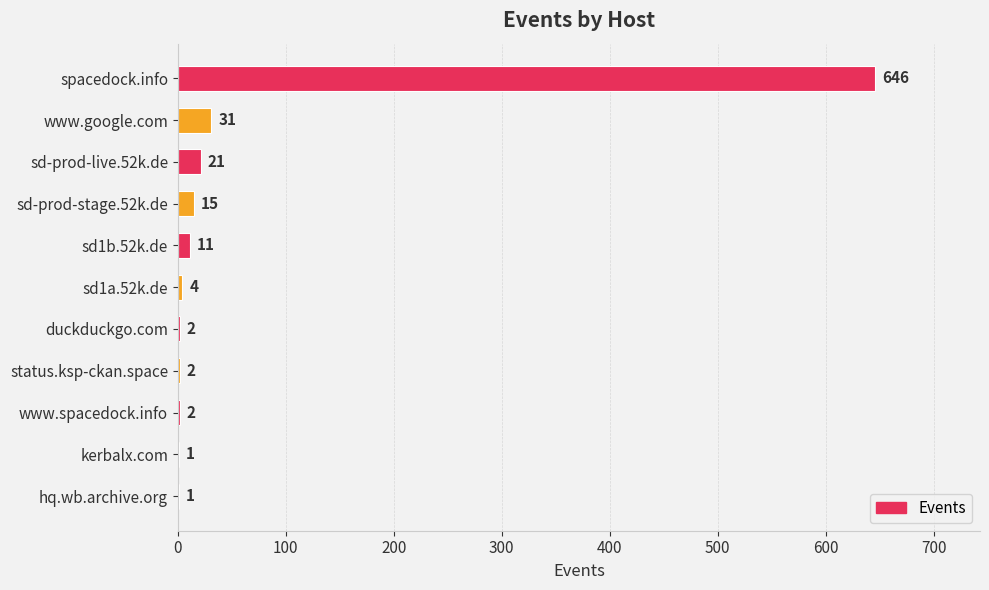

What is the change in value from www.google.com to www.spacedock.info?

-29